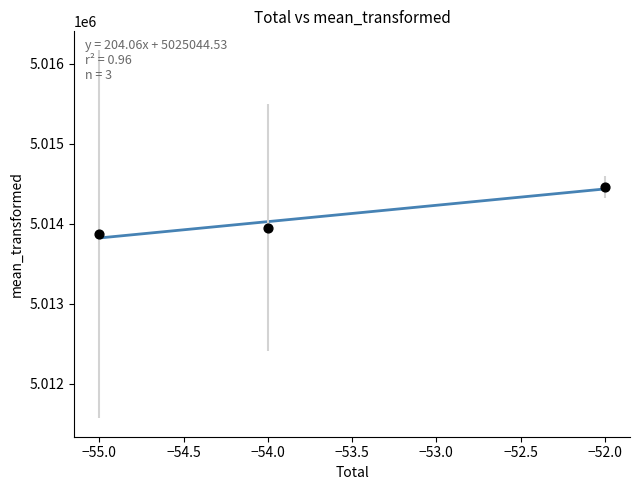

What is the average Y value?

5014093.3